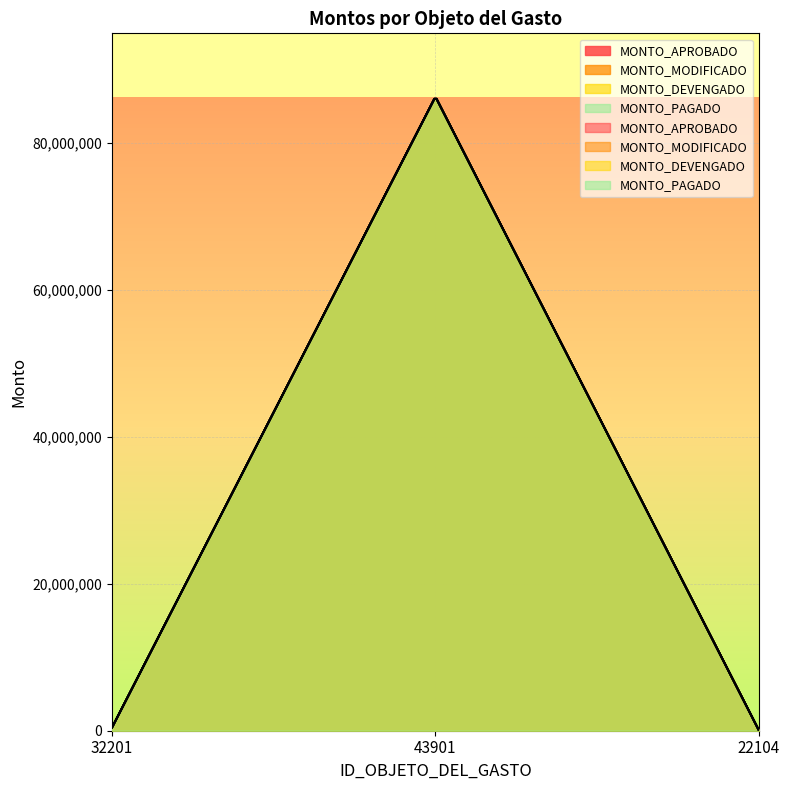

List the labels in order of MONTO_APROBADO value, smallest first.

22104, 32201, 43901